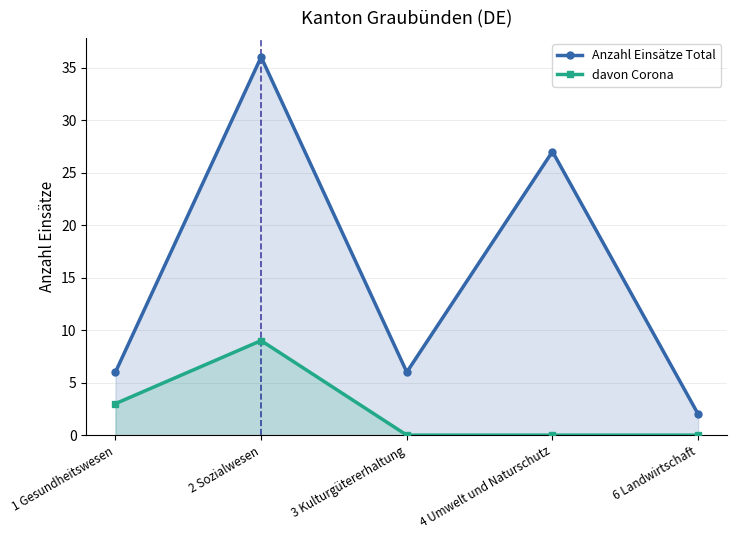

Is it true that Anzahl Einsätze Total equals 6 at 3 Kulturgütererhaltung?

True